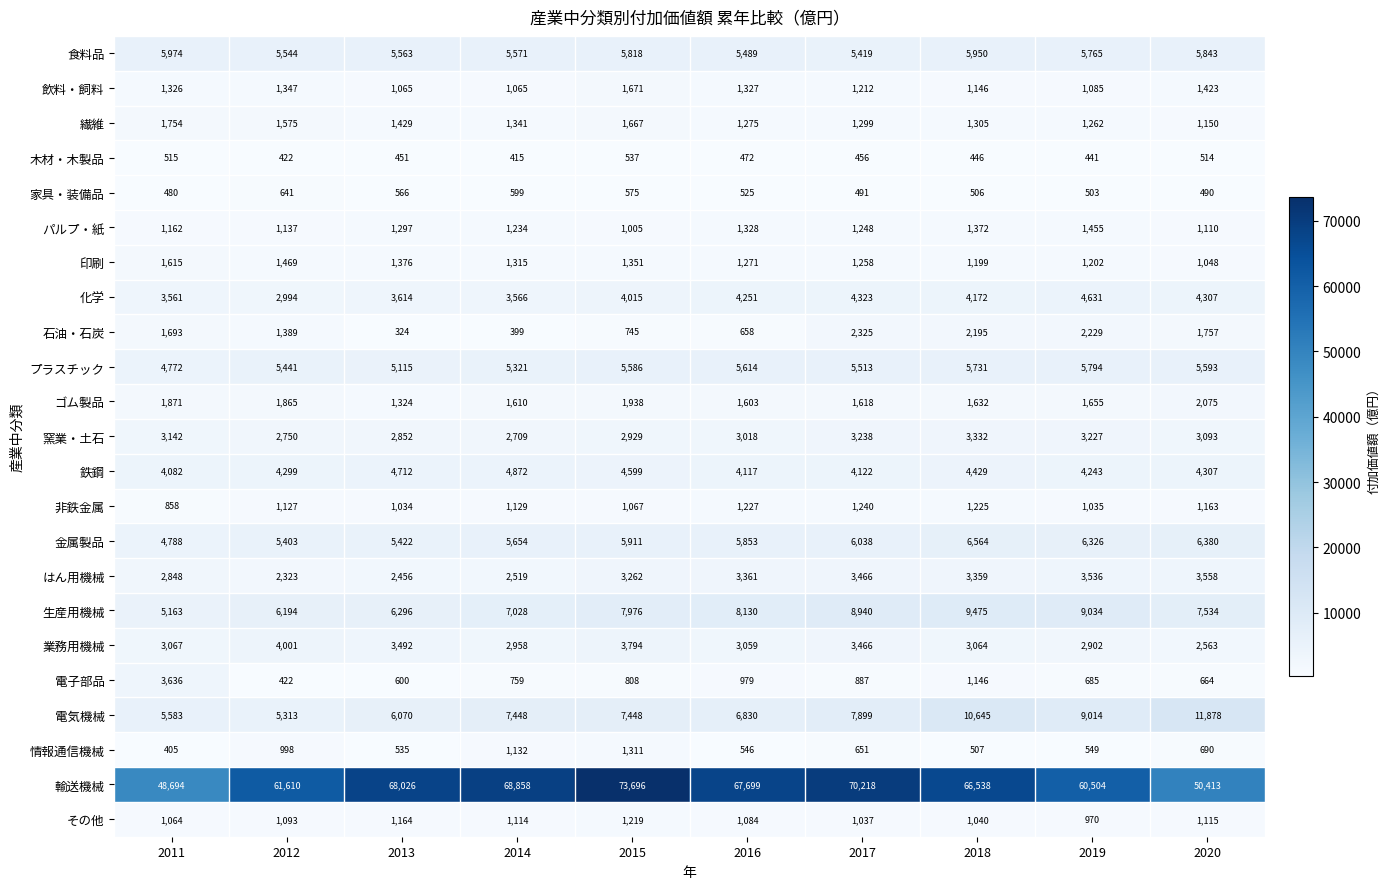

The value of その他 at 2017 is 1037. True or false?

True